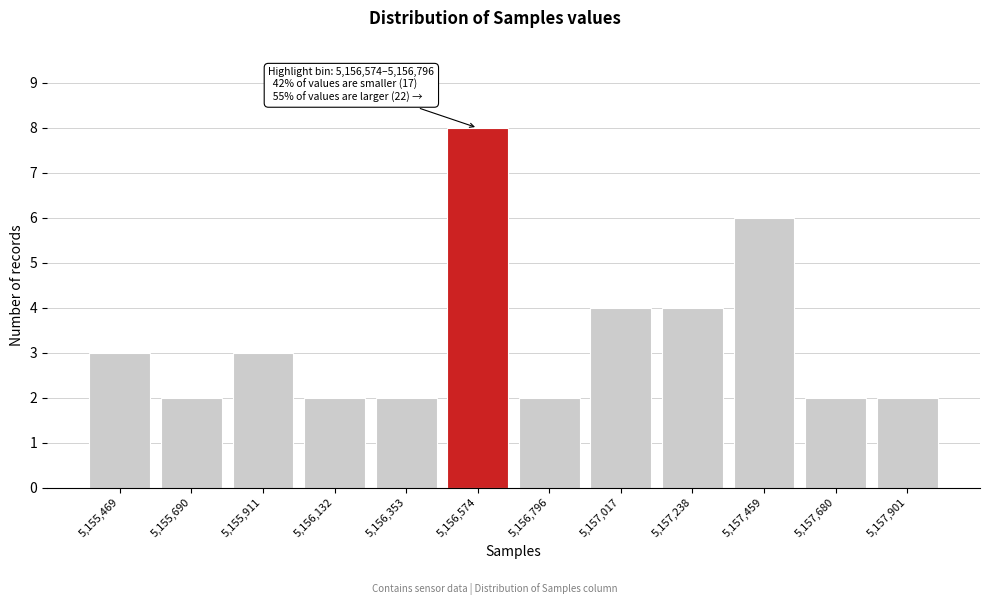

Reading right to left, list all the values displayed in this chart.

5,157,901=2	5,157,680=2	5,157,459=6	5,157,238=4	5,157,017=4	5,156,796=2	5,156,574=8	5,156,353=2	5,156,132=2	5,155,911=3	5,155,690=2	5,155,469=3